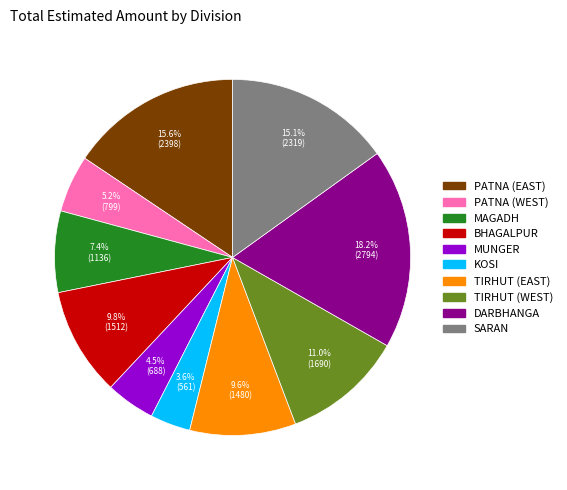

Combined, do TIRHUT (WEST) and MUNGER account for over 50%?

No